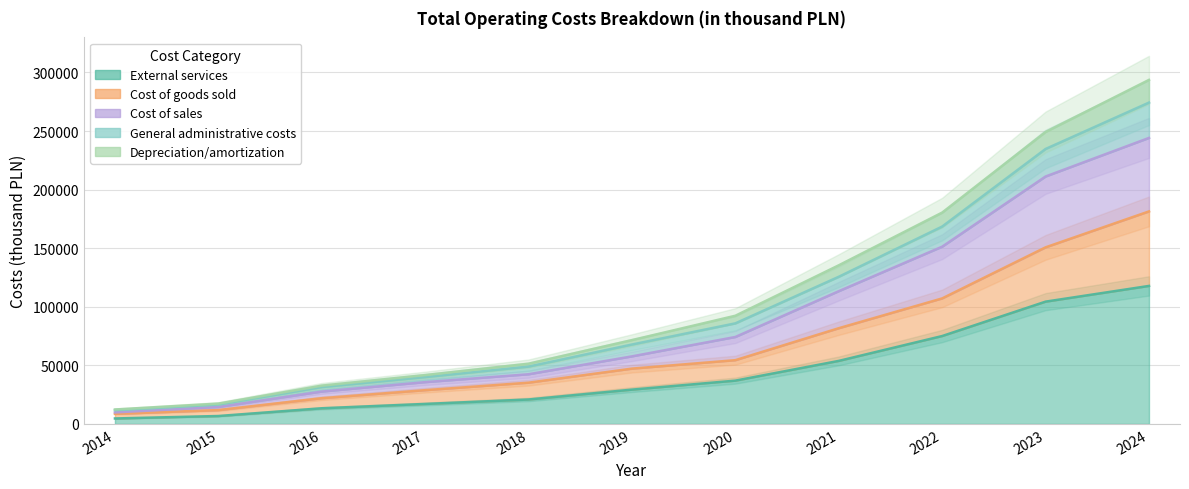

Which category has the lowest value in the External services series?

2014